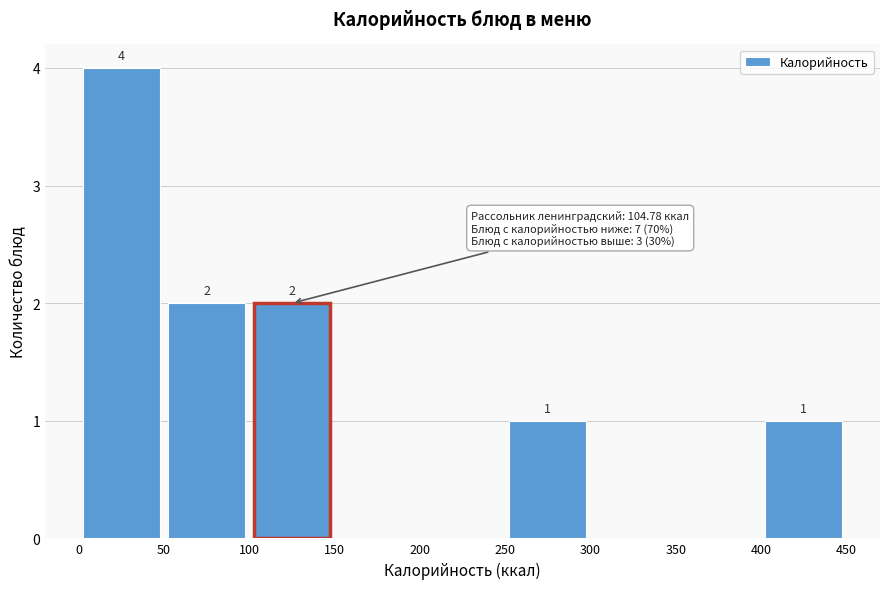

Which range on the x-axis has the tallest bar?

0 to 50